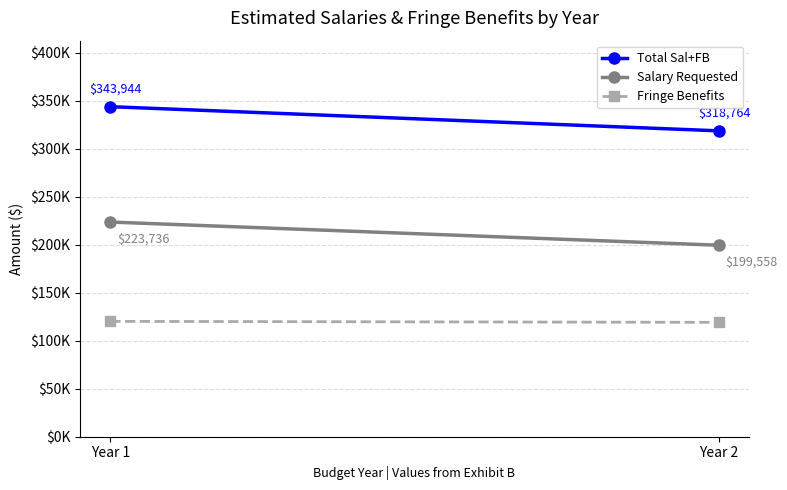

At which label does Salary Requested reach its peak?

Year 1